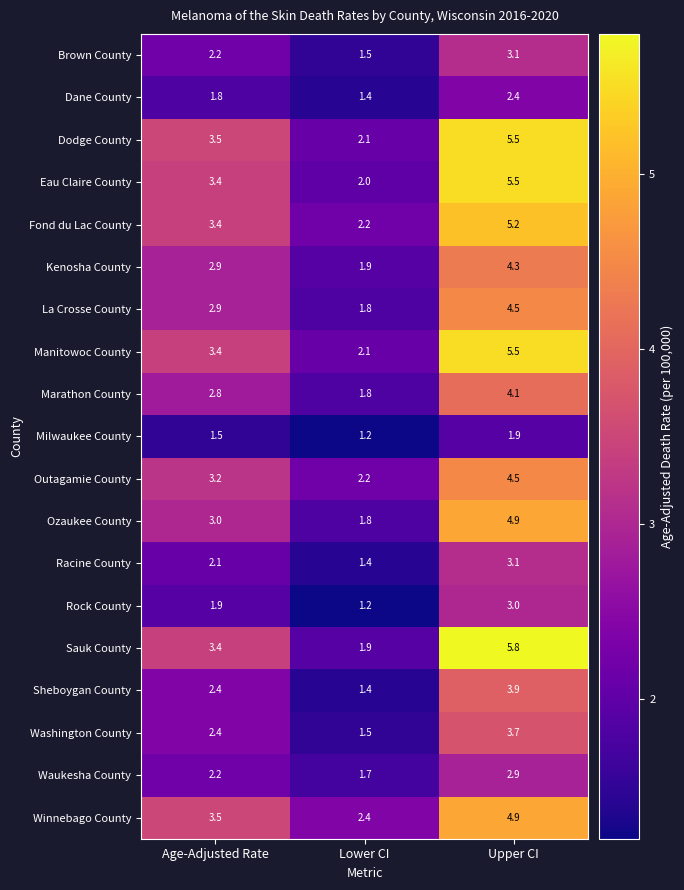

Which series has the largest range (max minus min)?

Sauk County